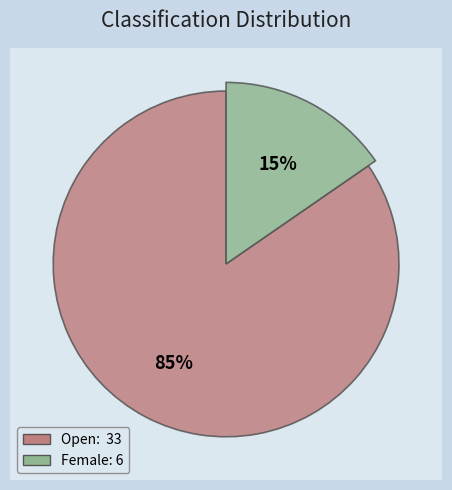

True or false: Female accounts for 15% of the total.

True